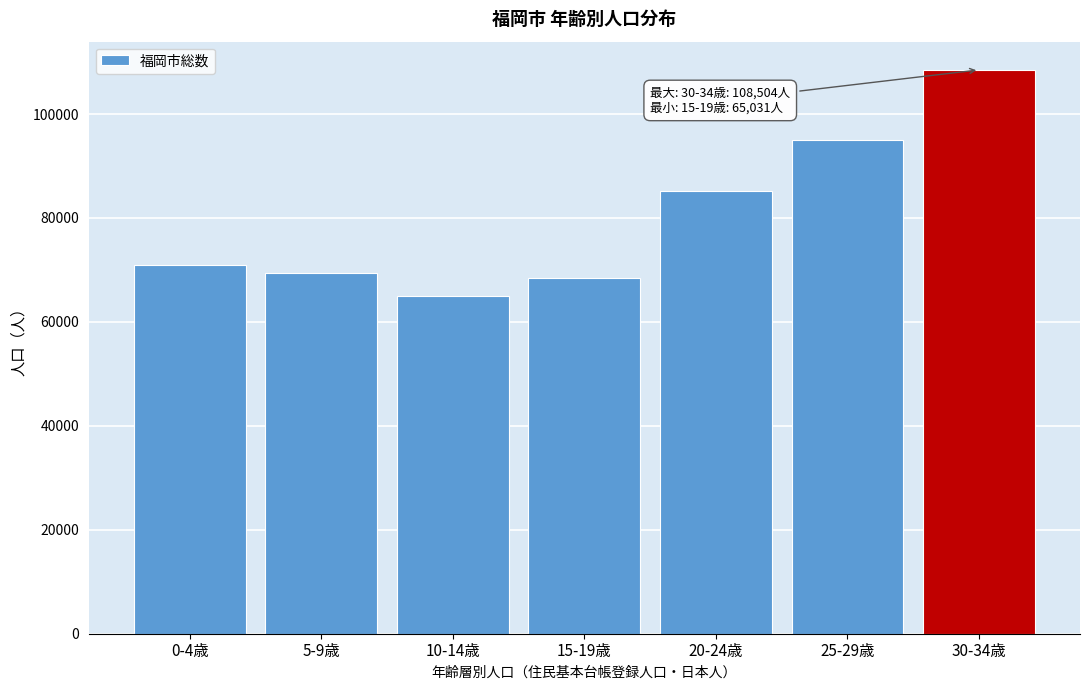

Reading left to right, what are all the values shown in this chart?

70886	69398	65031	68470	85132	94973	108504